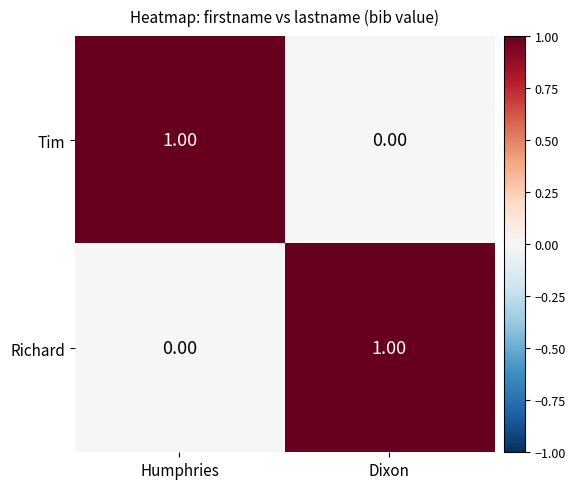

Is the value of Richard at Humphries greater than the value of Tim at Humphries?

No